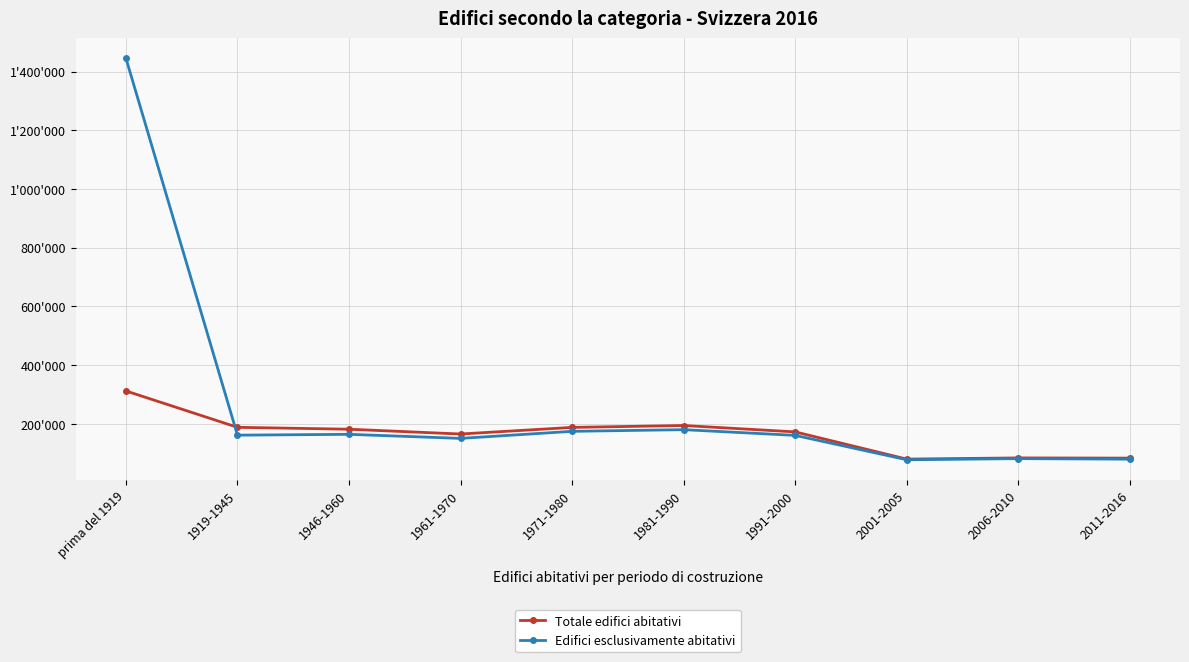

At 1981-1990, list the series in order from smallest to largest.

Edifici esclusivamente abitativi, Totale edifici abitativi